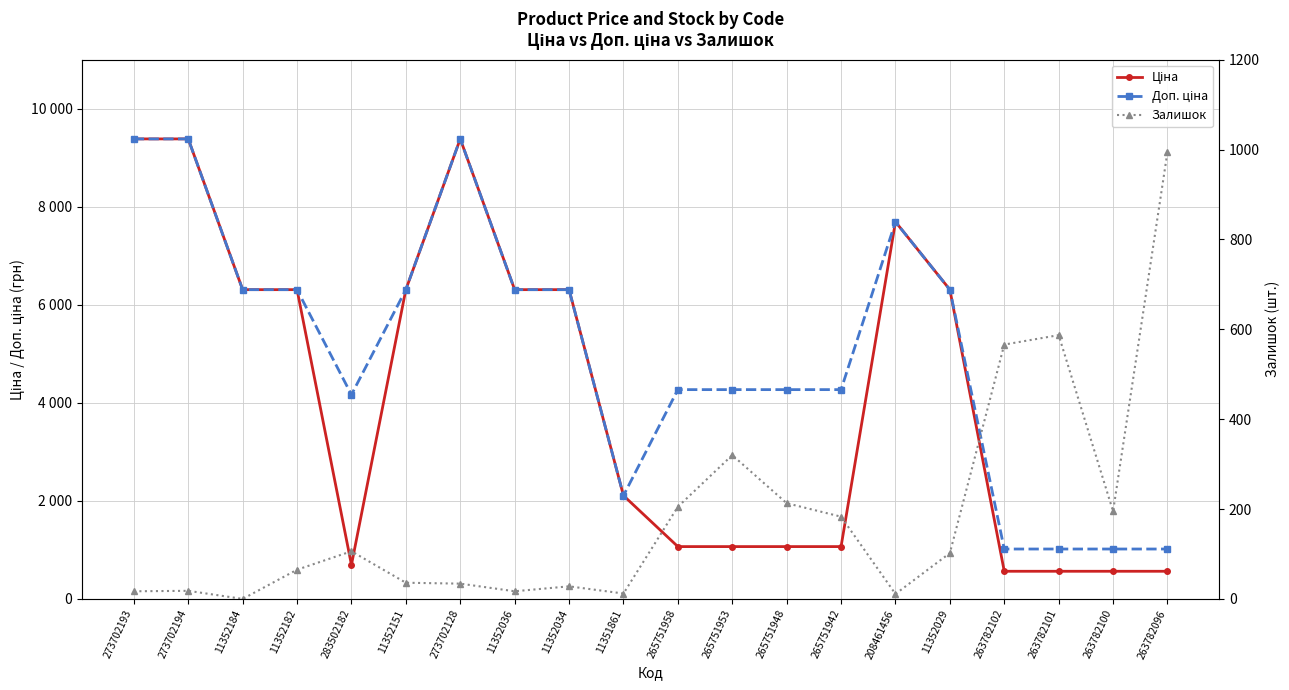

At how many categories does at least one series exceed 854?

20